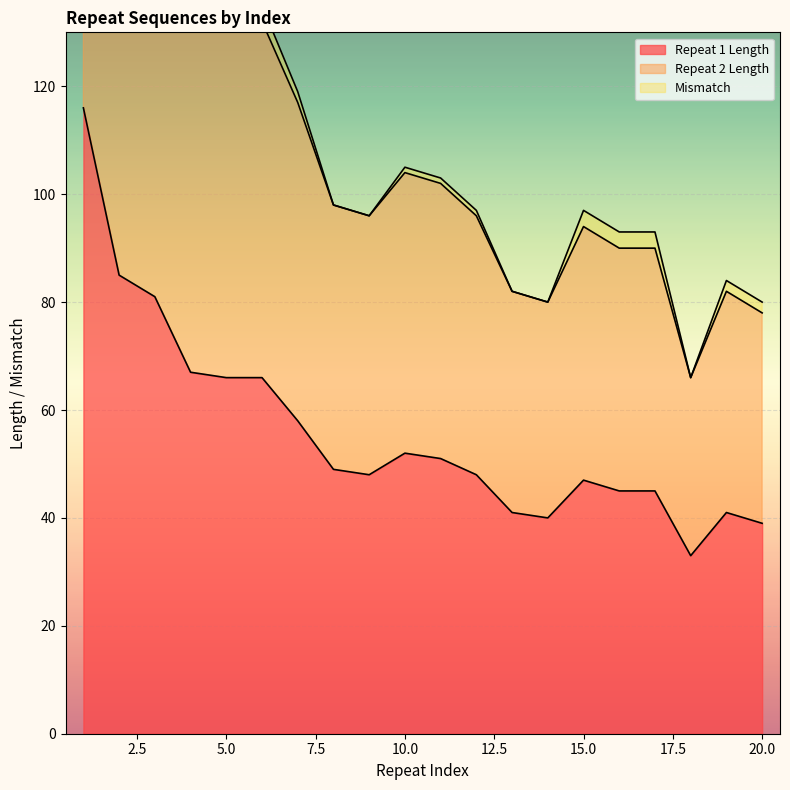

Where is the first local maximum for Repeat 1 Length?

10